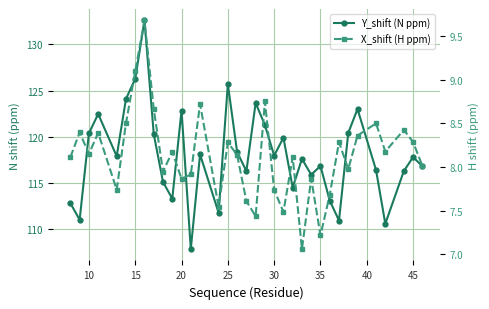

True or false: Y_shift (N ppm) has a value of 166.8 at 28.

False